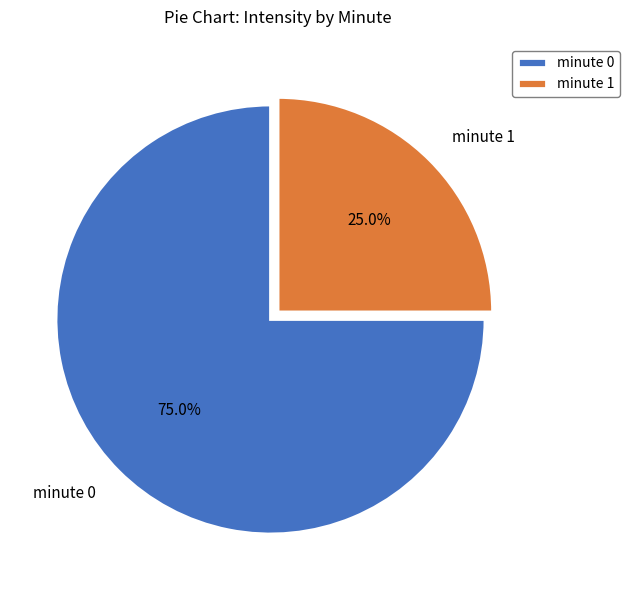

What is the smallest slice in the pie chart?

minute 1